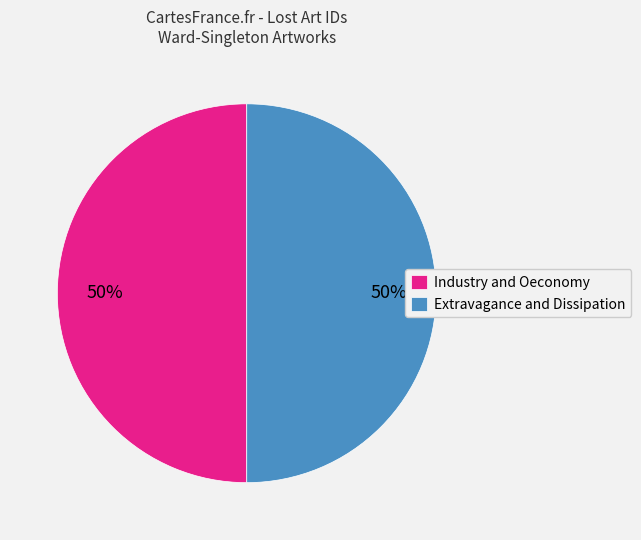

To the nearest percent, what percentage of the pie is Extravagance and Dissipation?

50%